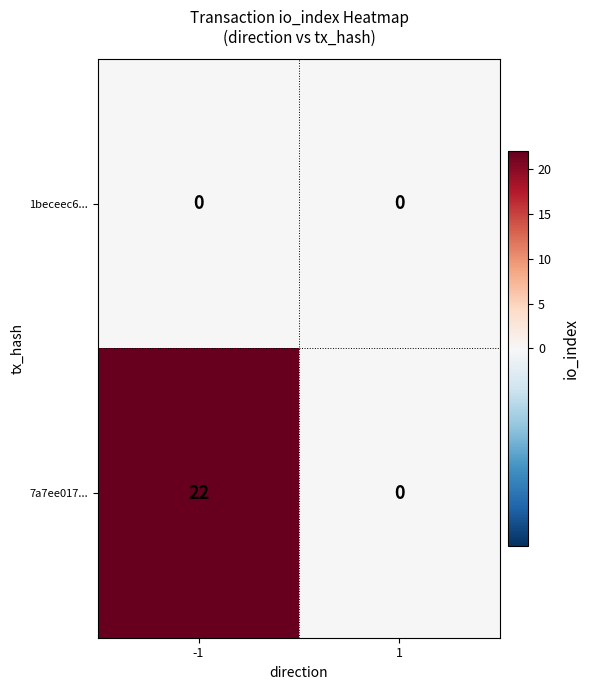

Reading left to right, extract all data points from this chart.

1beceec6...: 0	0
7a7ee017...: 22	0